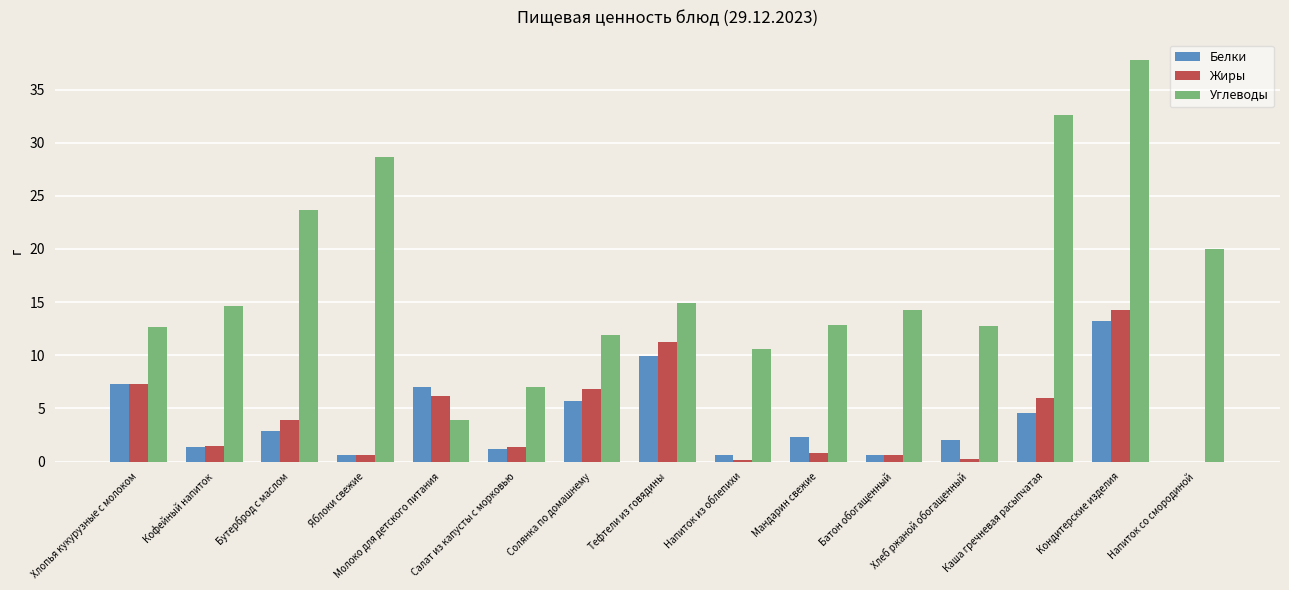

Which series changed the most between Солянка по домашнему and Мандарин свежие?

Жиры